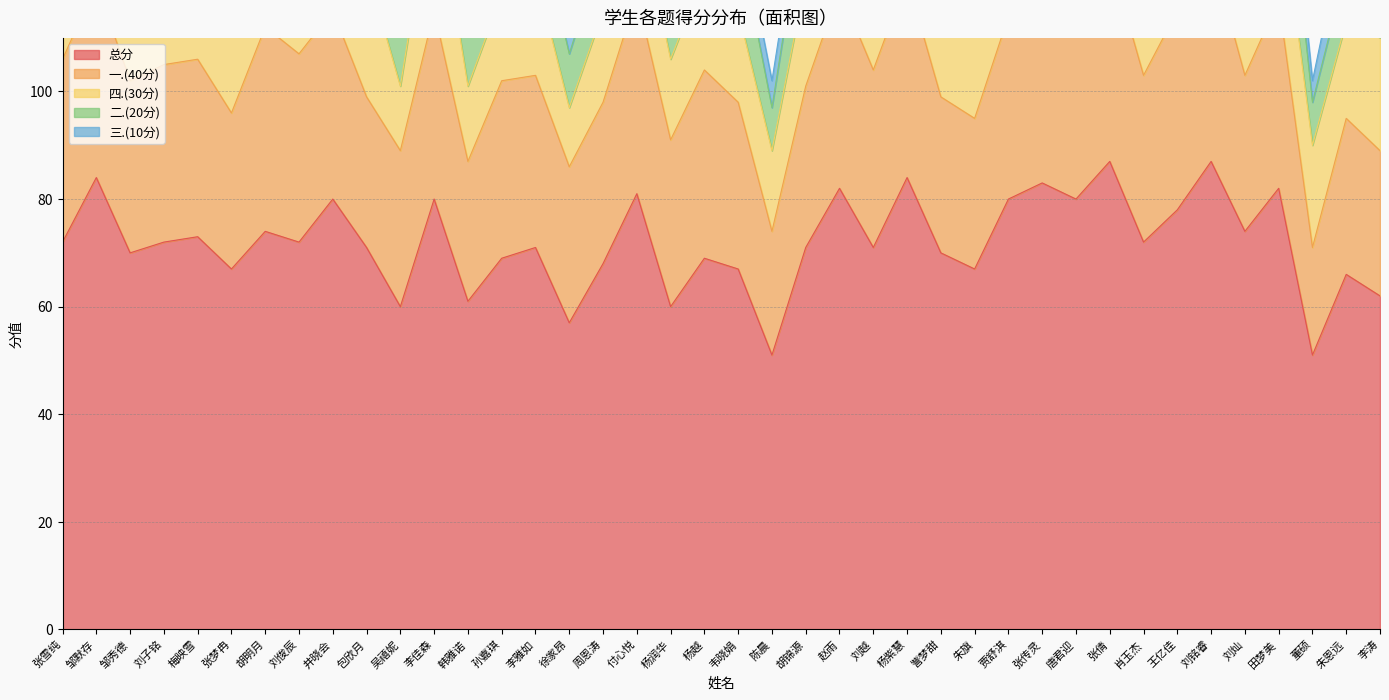

At how many categories does at least one series exceed 75?

13